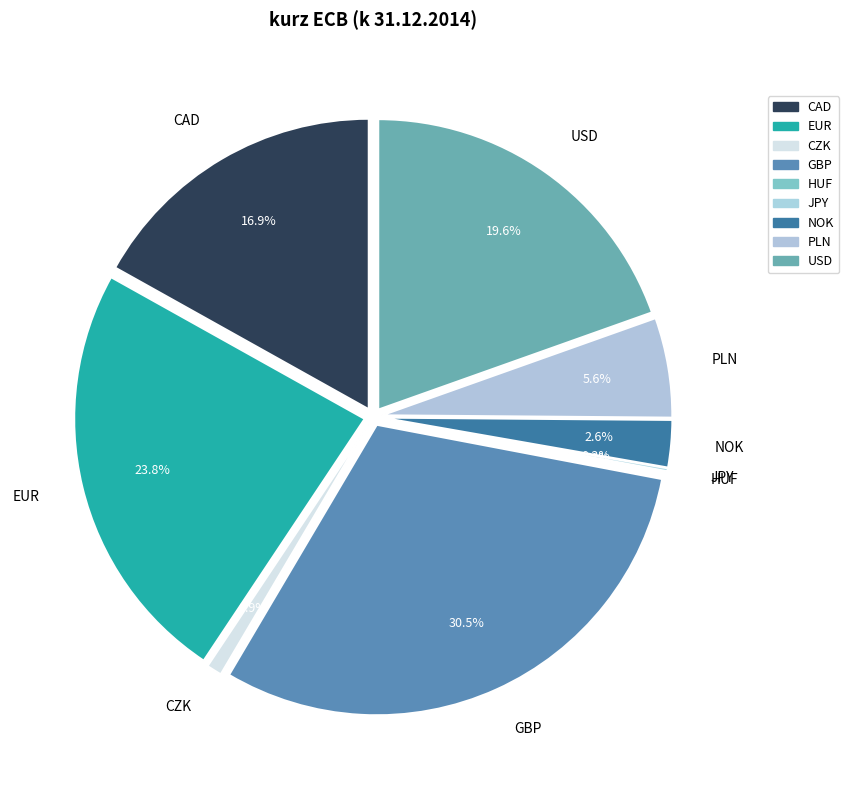

Does GBP account for over 50% of the chart?

No